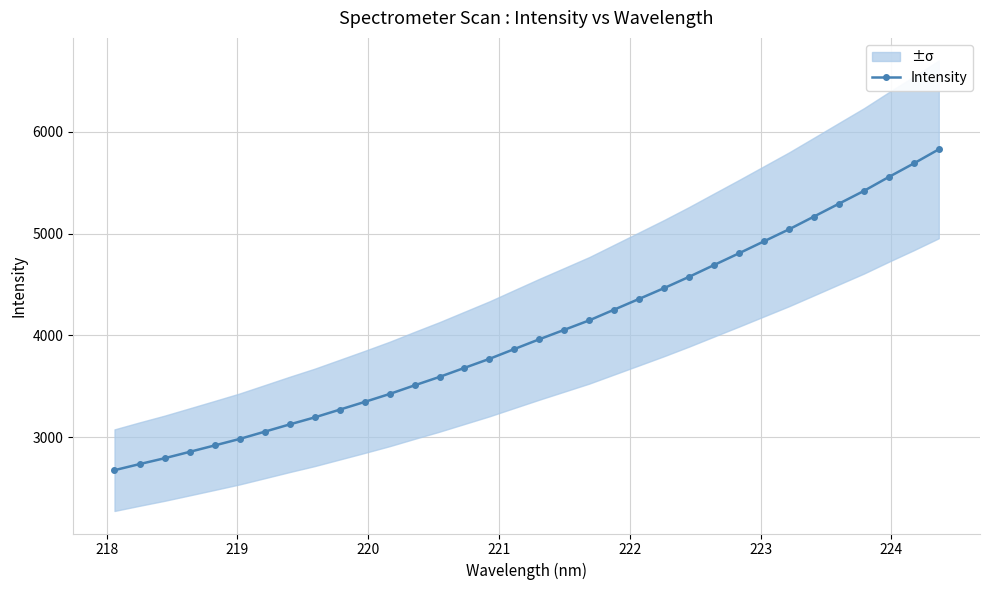

What is the value of the Intensity point at the 17th from the left?

3865.6